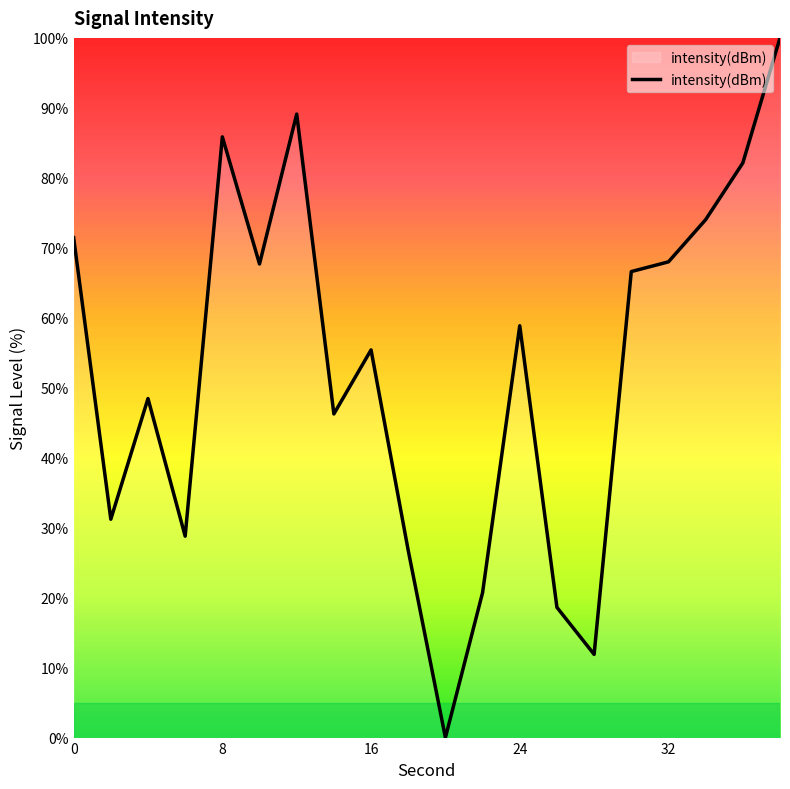

What is the greatest value displayed?

100.0